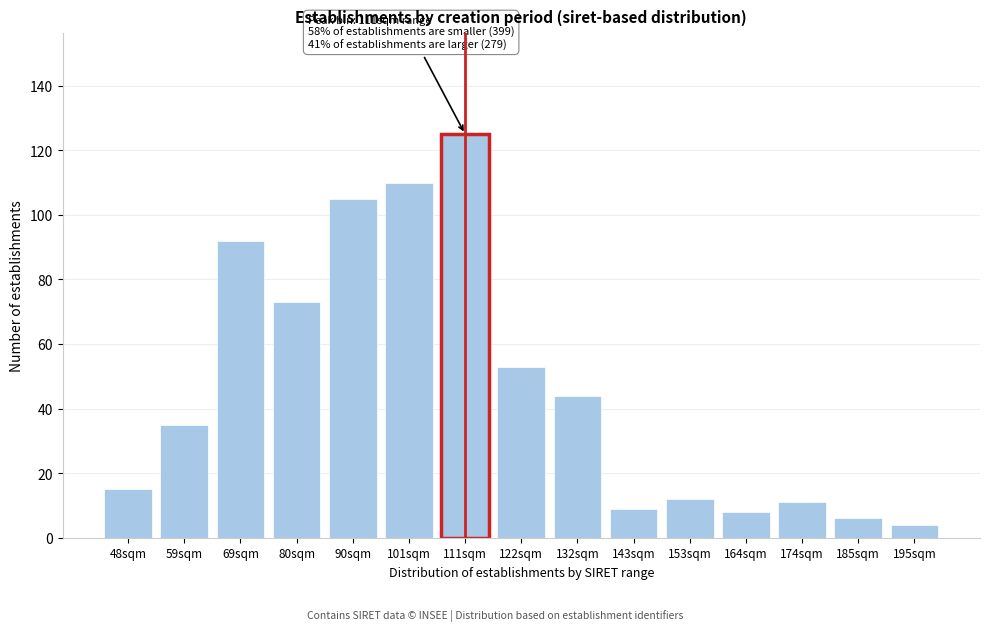

Reading left to right, what are all the values shown in this chart?

48sqm=15	59sqm=35	69sqm=92	80sqm=73	90sqm=105	101sqm=110	111sqm=125	122sqm=53	132sqm=44	143sqm=9	153sqm=12	164sqm=8	174sqm=11	185sqm=6	195sqm=4